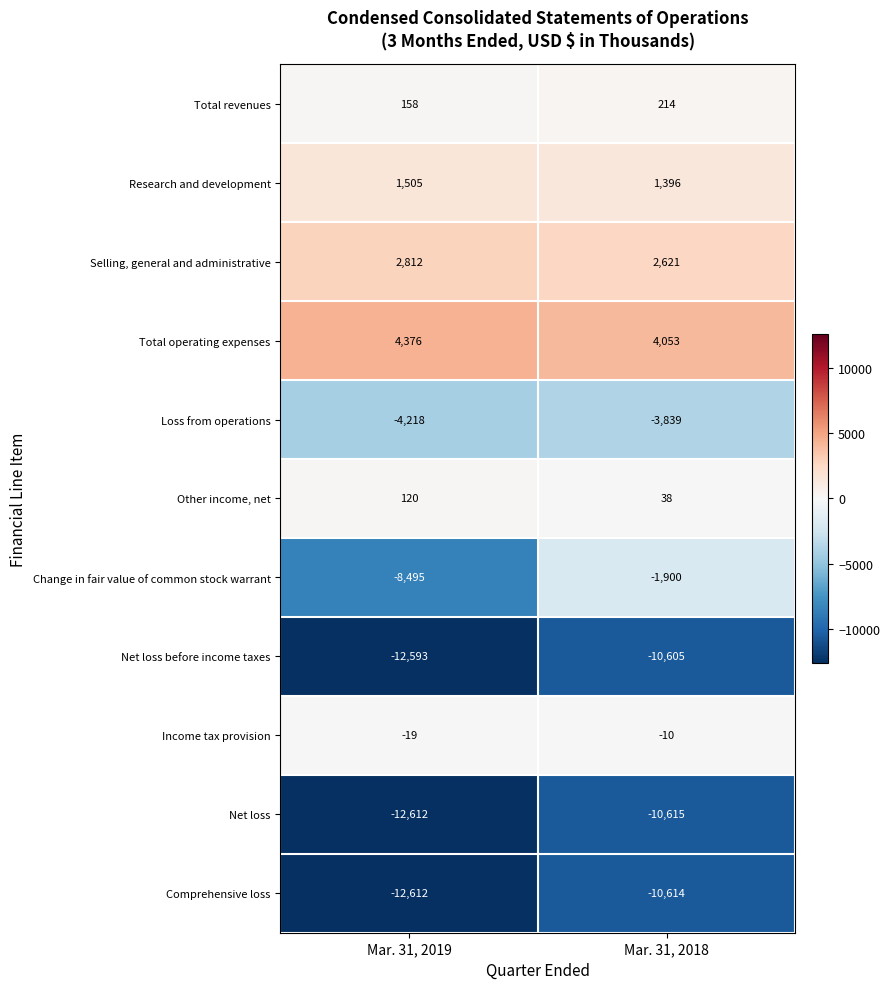

What value does the Total revenues series have at Mar. 31, 2018?

214